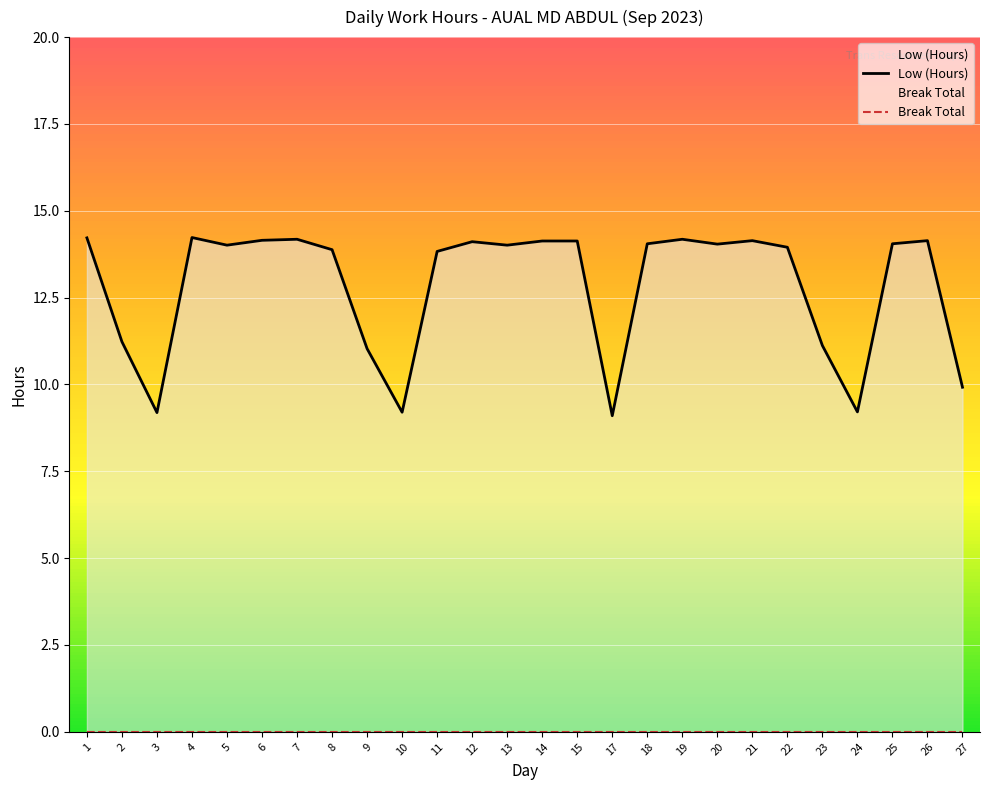

What is the total value across all series at 26?

14.1